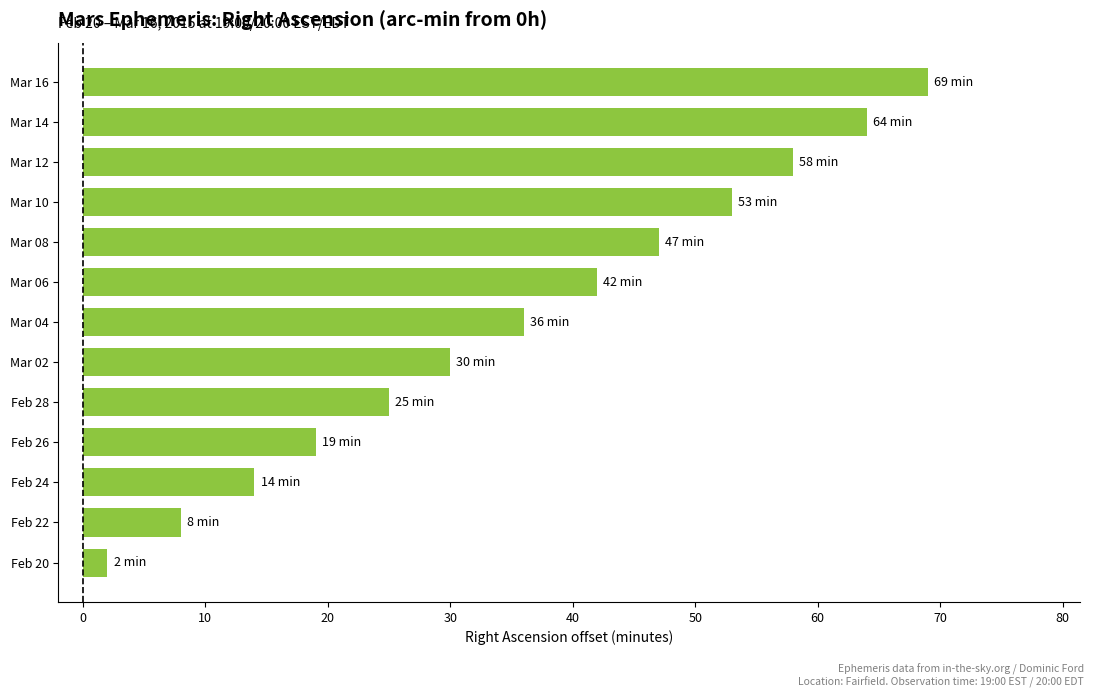

What is the smallest value displayed?

2